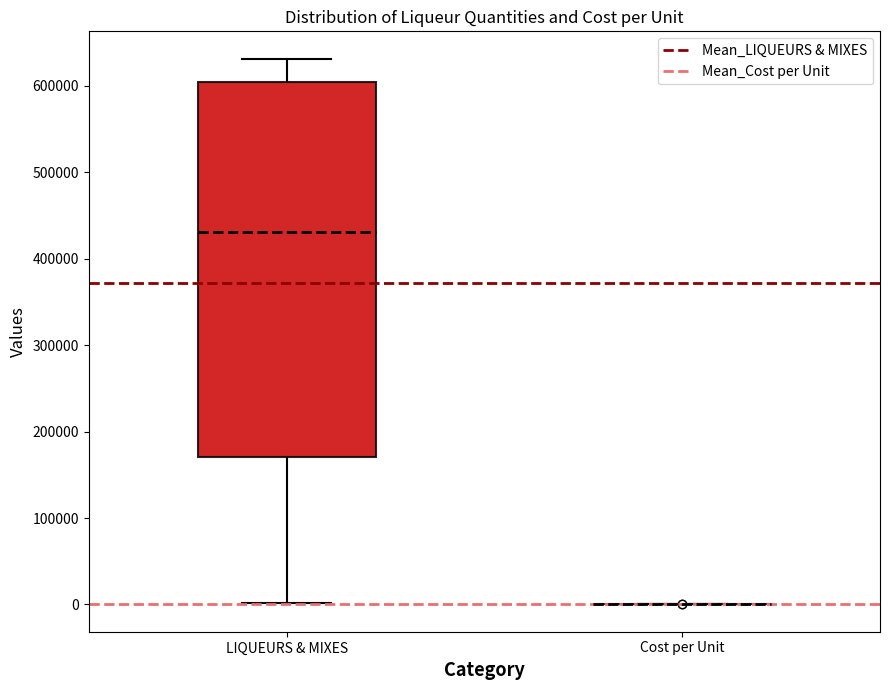

Which box is the tallest, from its lower edge to its upper edge?

LIQUEURS & MIXES